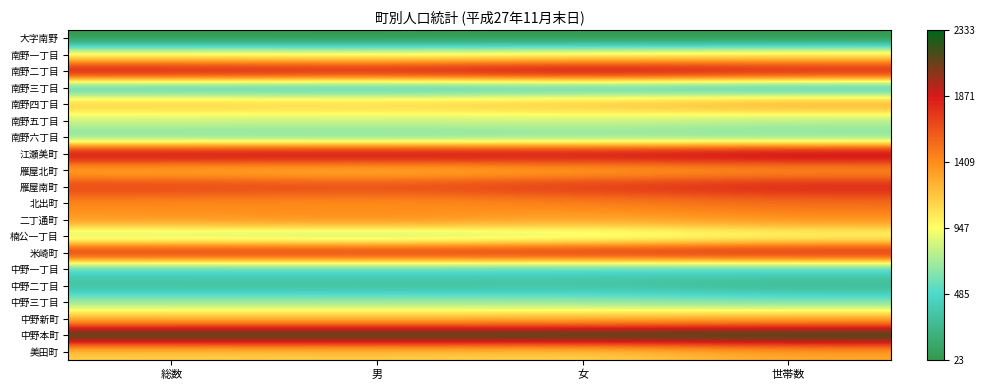

Reading left to right, what are all the values shown in this chart?

大字南野: 総数=0.0	男=0.0	女=0.0	世帯数=0.0
南野一丁目: 総数=0.4	男=0.4	女=0.4	世帯数=0.4
南野二丁目: 総数=0.9	男=0.8	女=0.9	世帯数=0.8
南野三丁目: 総数=0.2	男=0.1	女=0.2	世帯数=0.1
南野四丁目: 総数=0.5	男=0.5	女=0.5	世帯数=0.6
南野五丁目: 総数=0.3	男=0.3	女=0.3	世帯数=0.3
南野六丁目: 総数=0.2	男=0.2	女=0.3	世帯数=0.2
江瀬美町: 総数=0.9	男=0.9	女=0.8	世帯数=0.9
雁屋北町: 総数=0.5	男=0.5	女=0.6	世帯数=0.6
雁屋南町: 総数=0.7	男=0.7	女=0.8	世帯数=0.8
北出町: 総数=0.6	男=0.6	女=0.6	世帯数=0.7
二丁通町: 総数=0.6	男=0.6	女=0.6	世帯数=0.6
楠公一丁目: 総数=0.3	男=0.3	女=0.3	世帯数=0.4
米崎町: 総数=0.8	男=0.8	女=0.8	世帯数=0.8
中野一丁目: 総数=0.2	男=0.2	女=0.2	世帯数=0.2
中野二丁目: 総数=0.1	男=0.1	女=0.1	世帯数=0.1
中野三丁目: 総数=0.3	男=0.3	女=0.3	世帯数=0.3
中野新町: 総数=0.5	男=0.5	女=0.5	世帯数=0.5
中野本町: 総数=1.0	男=1.0	女=1.0	世帯数=1.0
美田町: 総数=0.5	男=0.5	女=0.5	世帯数=0.6